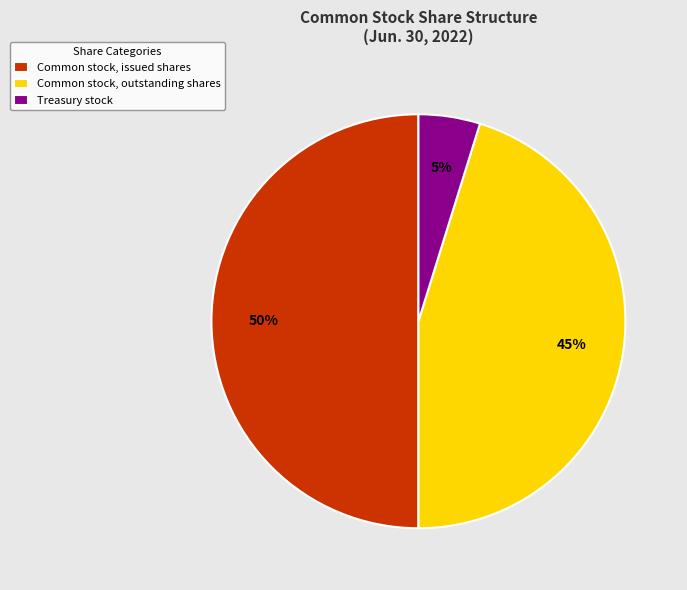

Do Common stock, issued shares and Treasury stock together represent more than half of the pie?

Yes